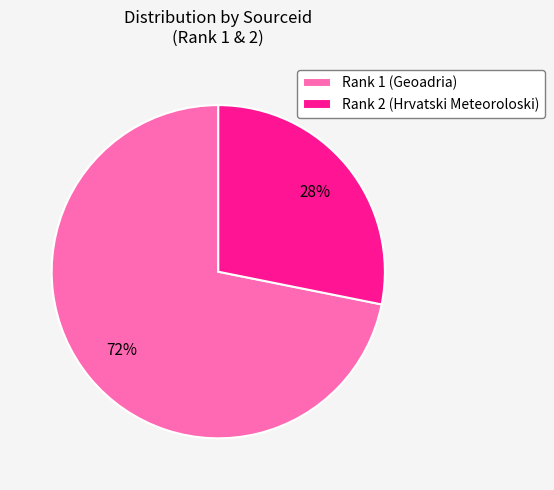

True or false: Rank 2 (Hrvatski Meteoroloski) accounts for 18% of the total.

False